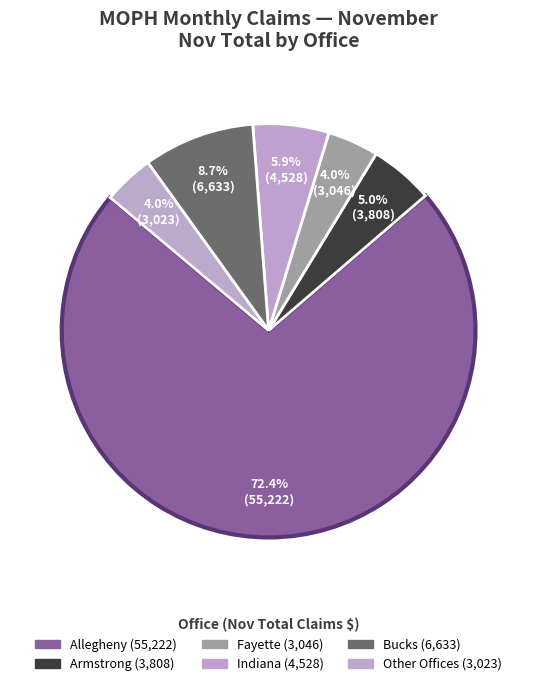

Count the number of slices in the pie.

6